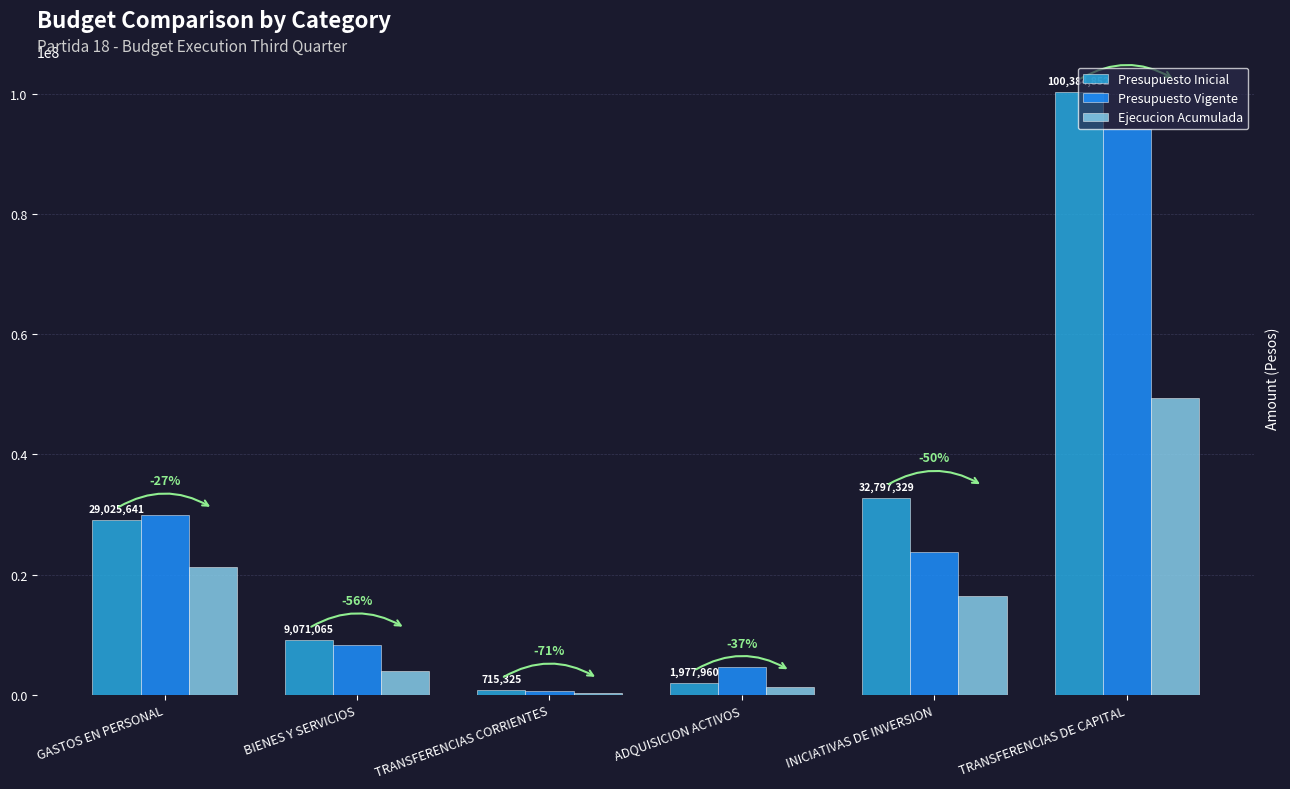

Which series changed the most between GASTOS EN PERSONAL and BIENES Y SERVICIOS?

Presupuesto Vigente